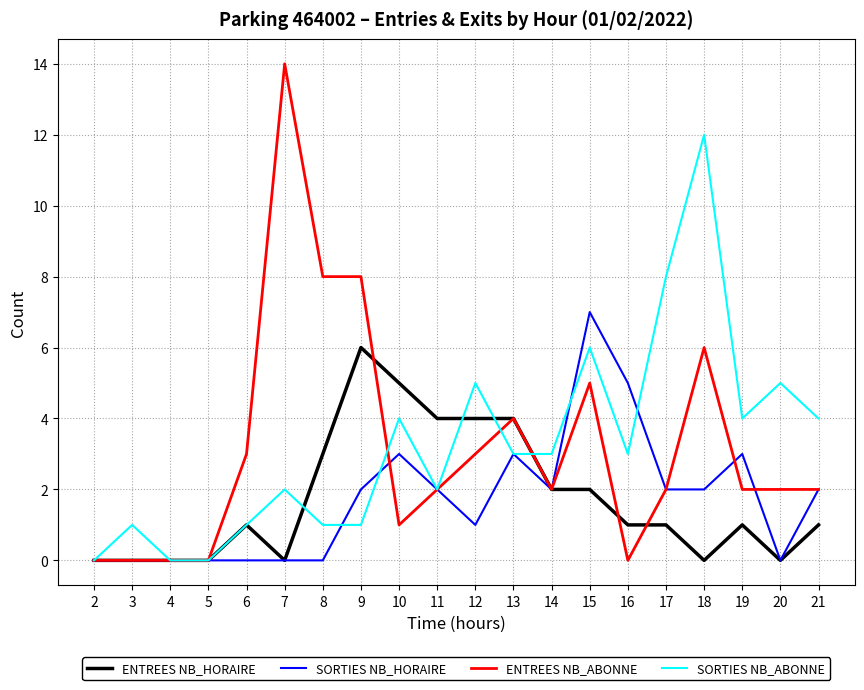

At which category does SORTIES NB_ABONNE reach its first local peak?

3